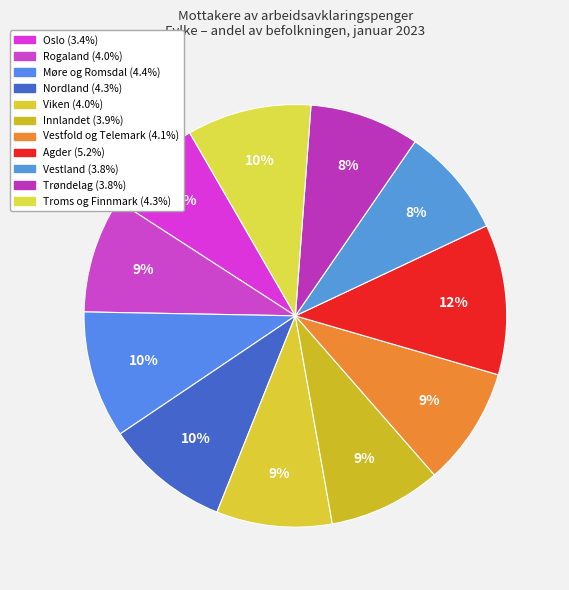

To the nearest percent, what is the combined percentage of Trøndelag and Troms og Finnmark?

18%